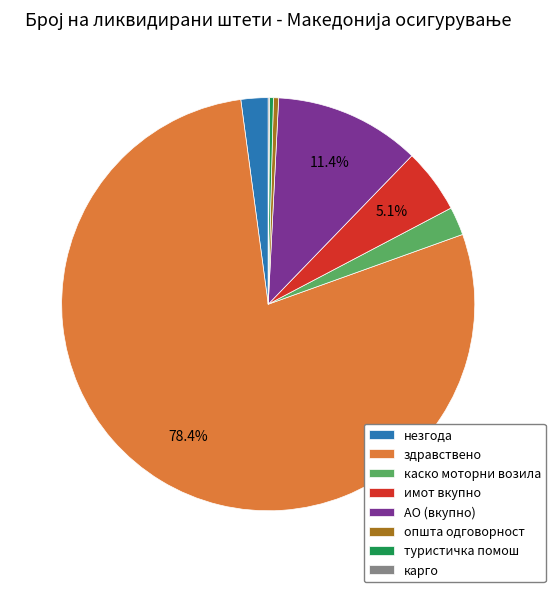

Is there any slice that represents more than half of the pie?

Yes